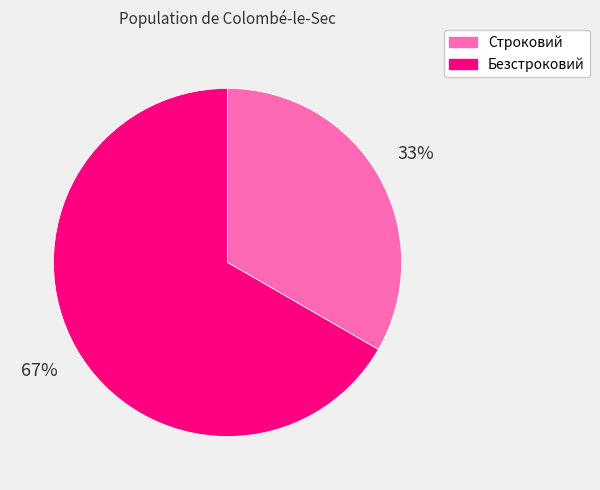

Approximately how many times larger is the value at Безстроковий compared to Строковий?

2.0